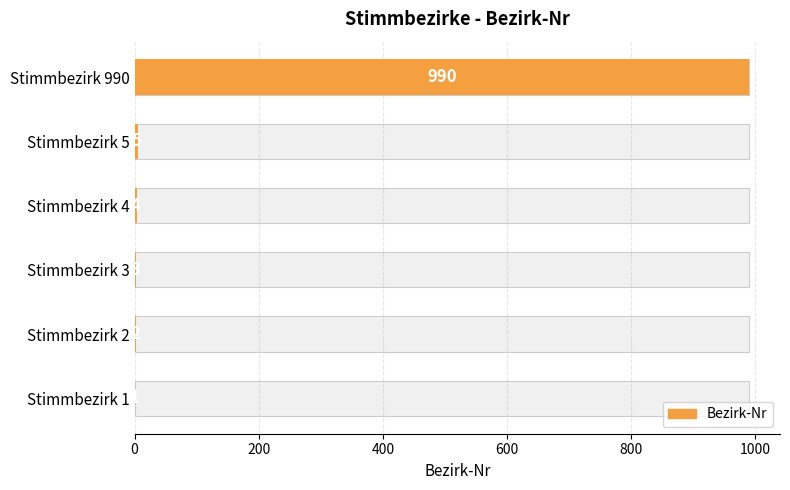

True or false: the data shows 990 at 1000.

True